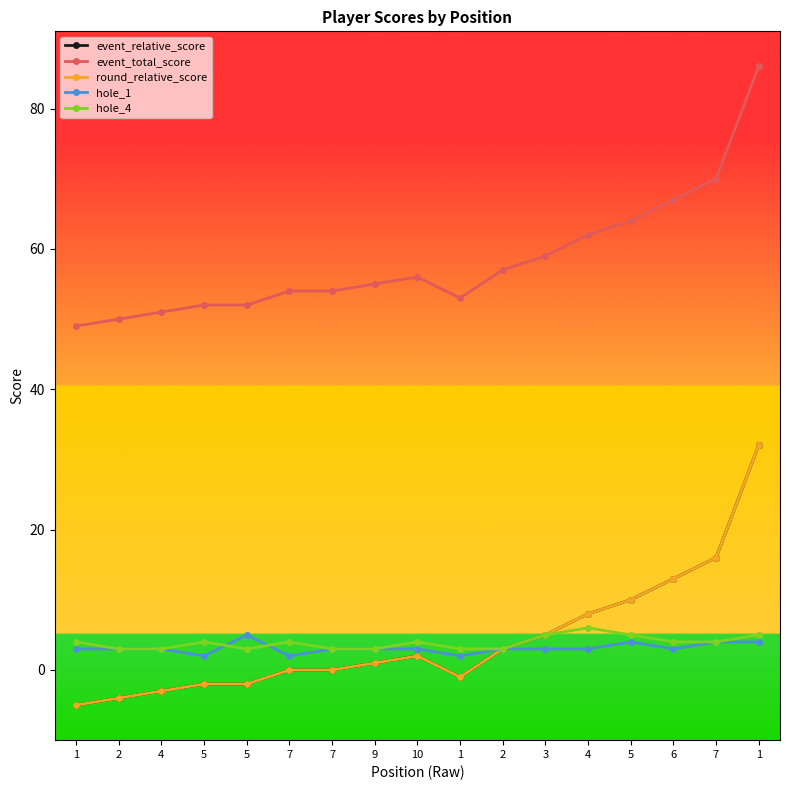

The round_relative_score series shows -3 at 4. True or false?

True